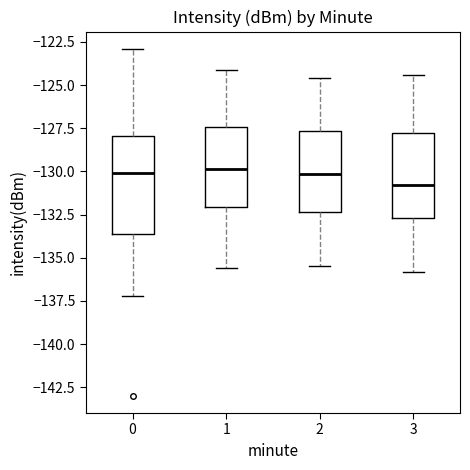

Where does the median line of the box at x = 1 sit on the y-axis? The values are not printed on the chart, so give them approximately, as read against the axis.

-130.0